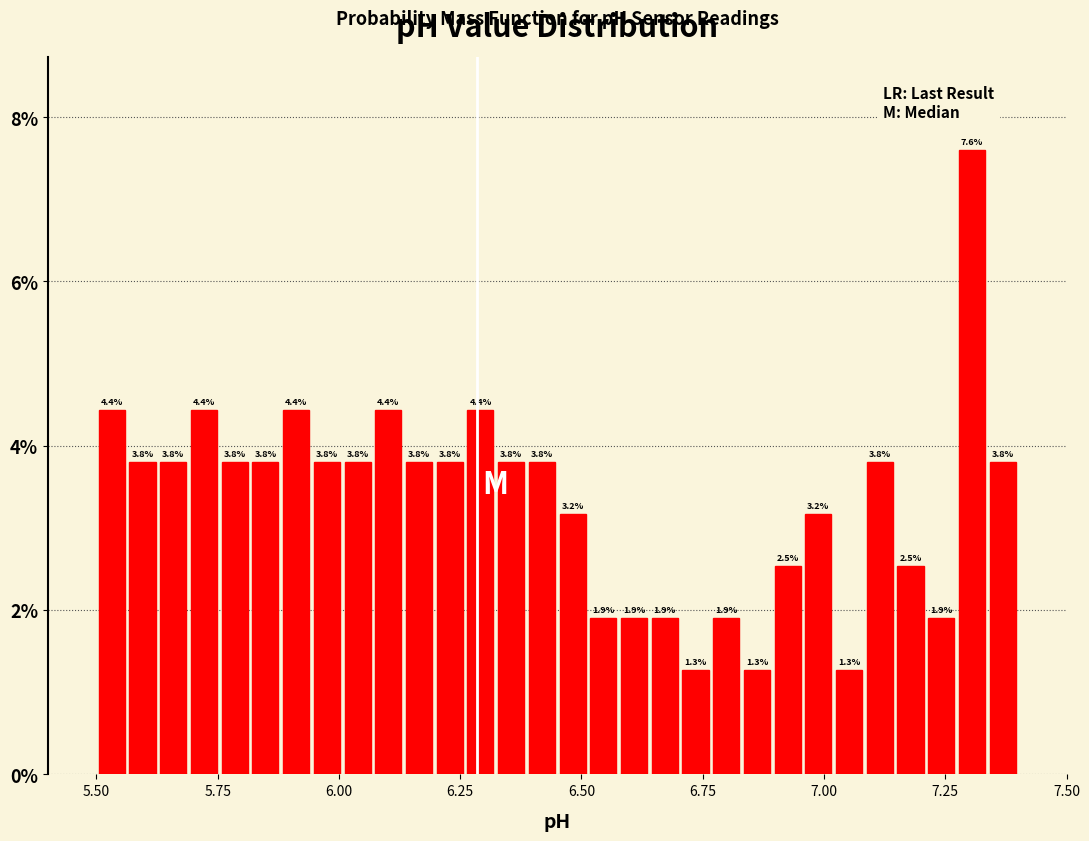

Around what value on the x-axis is the tallest bar? Give the approximate position of its centre, as read against the axis.

7.30